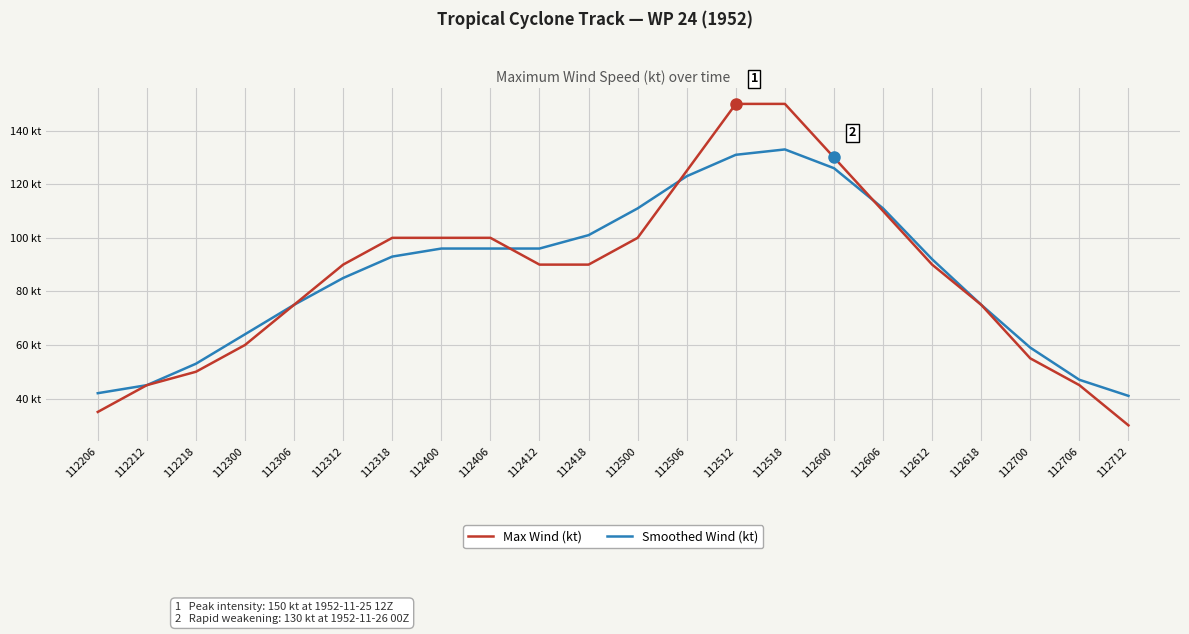

Does the chart display data point markers on the line(s)?

No